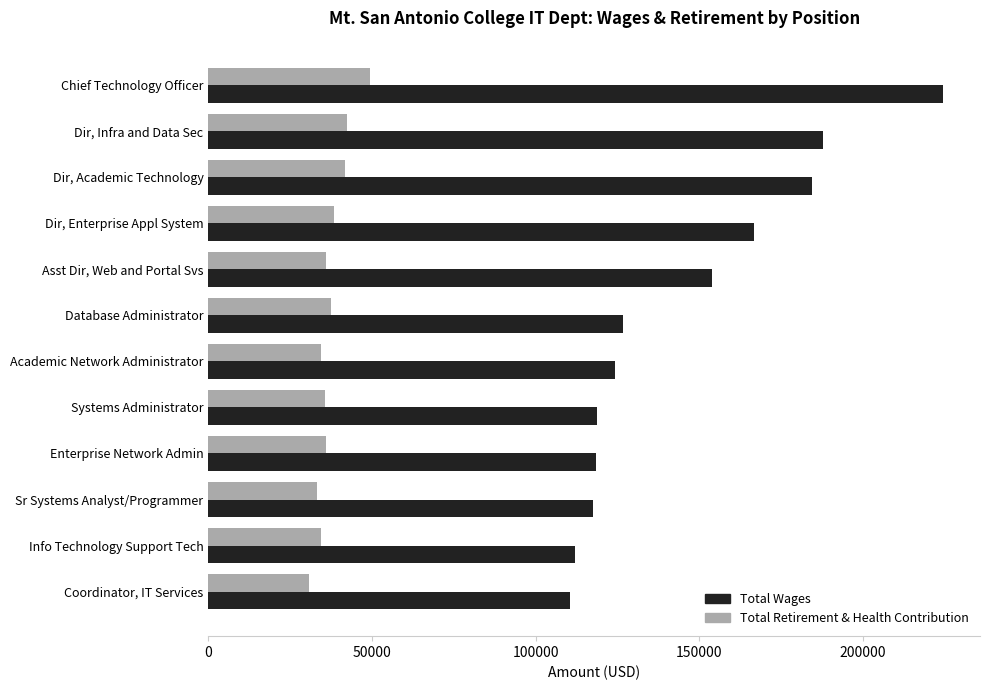

What is the highest value of the Total Retirement & Health Contribution series?

49405